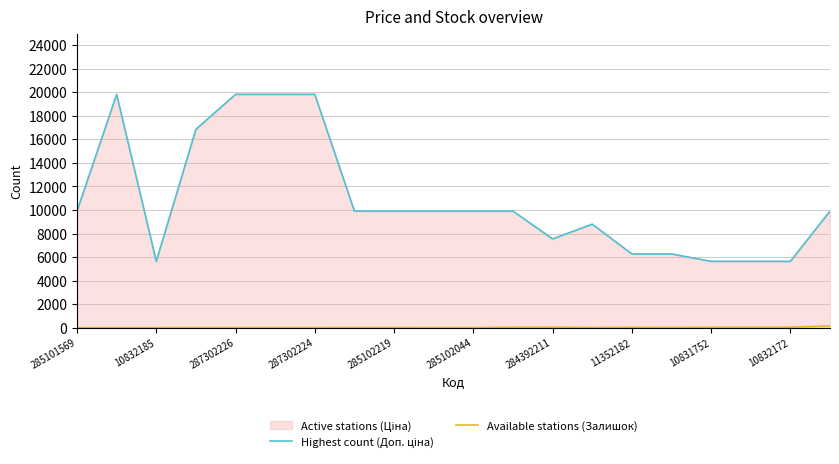

What is the sum of all Available stations (Залишок) values?

408.0